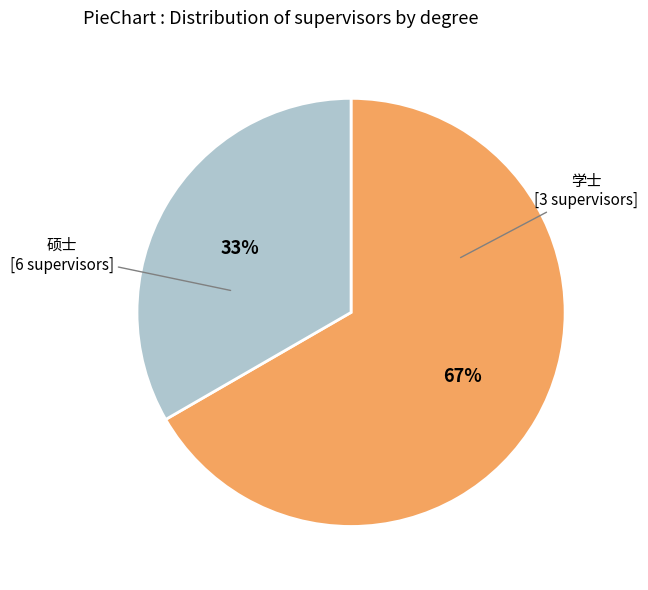

Does any single category account for the majority?

Yes